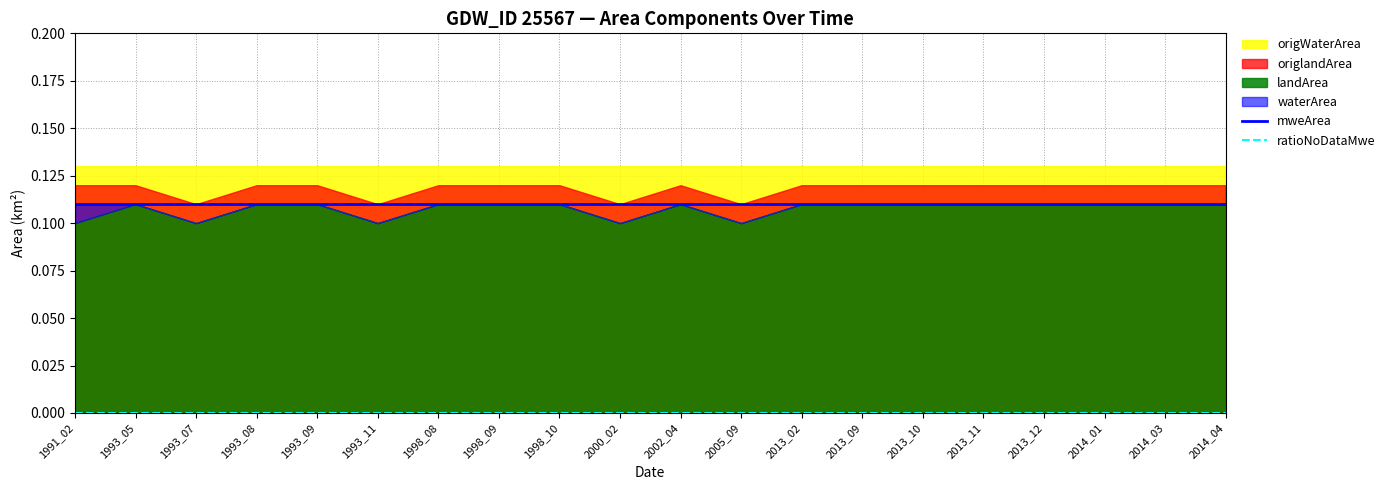

At which label does ratioNoDataMwe reach its peak?

1991_02